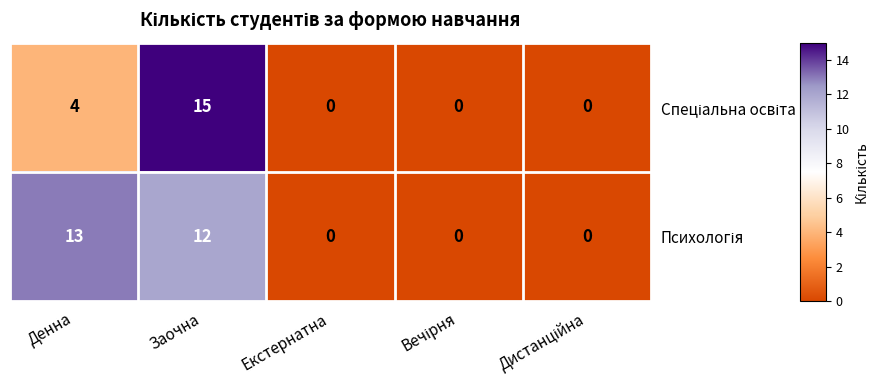

What is the greatest value displayed?

15